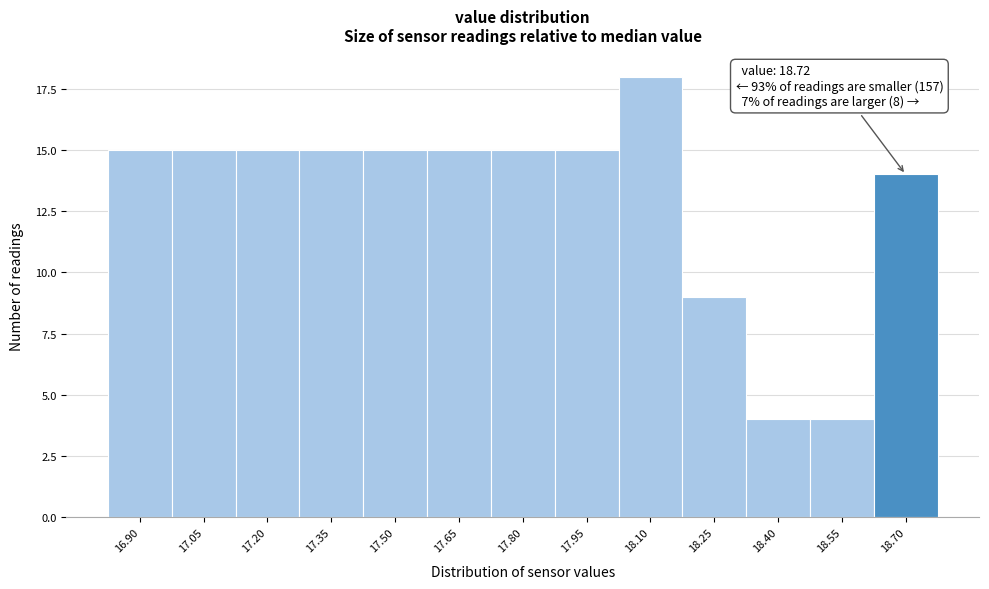

Reading left to right, extract all data points from this chart.

16.90=15	17.05=15	17.20=15	17.35=15	17.50=15	17.65=15	17.80=15	17.95=15	18.10=18	18.25=9	18.40=4	18.55=4	18.70=14